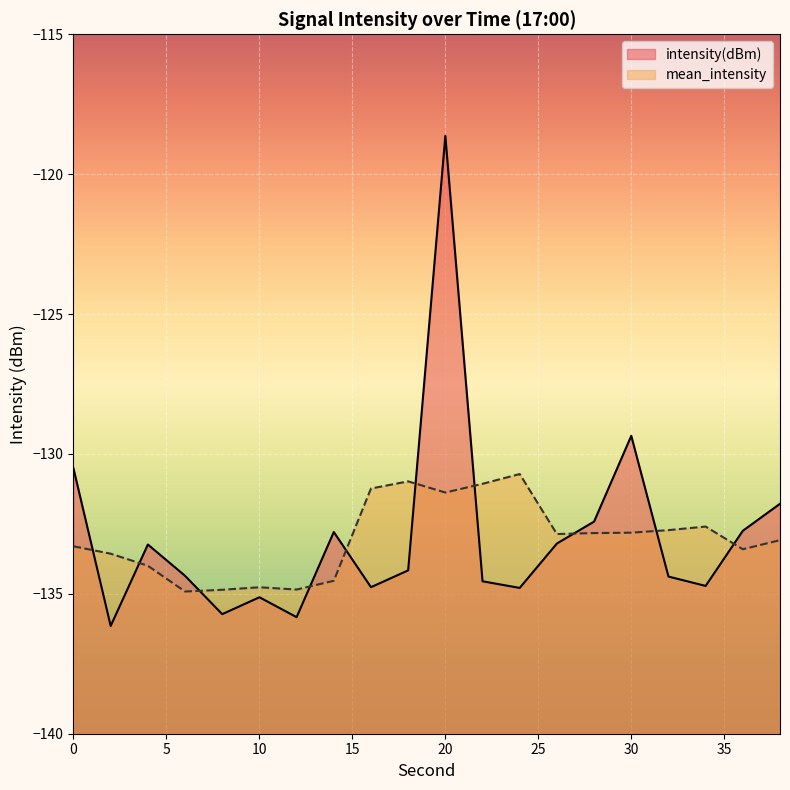

How many points are lower than both their immediate neighbors (excluding endpoints)?

6